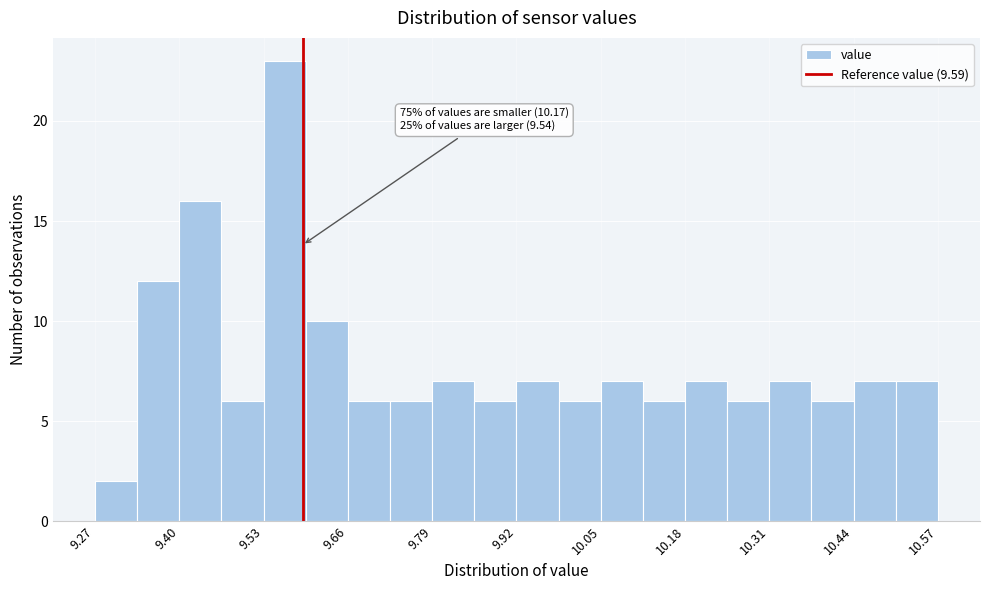

Around what value on the x-axis is the tallest bar? Give the approximate position of its centre, as read against the axis.

9.56